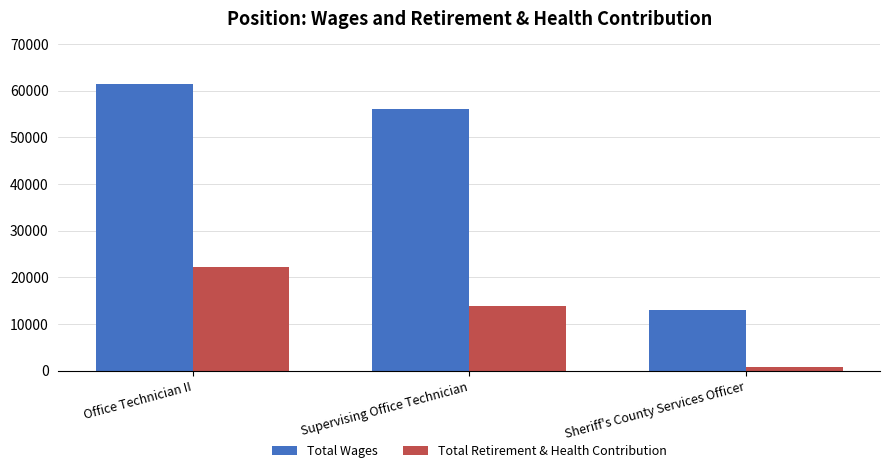

What is the difference between the maximum and second lowest values in the Total Wages series?

5372